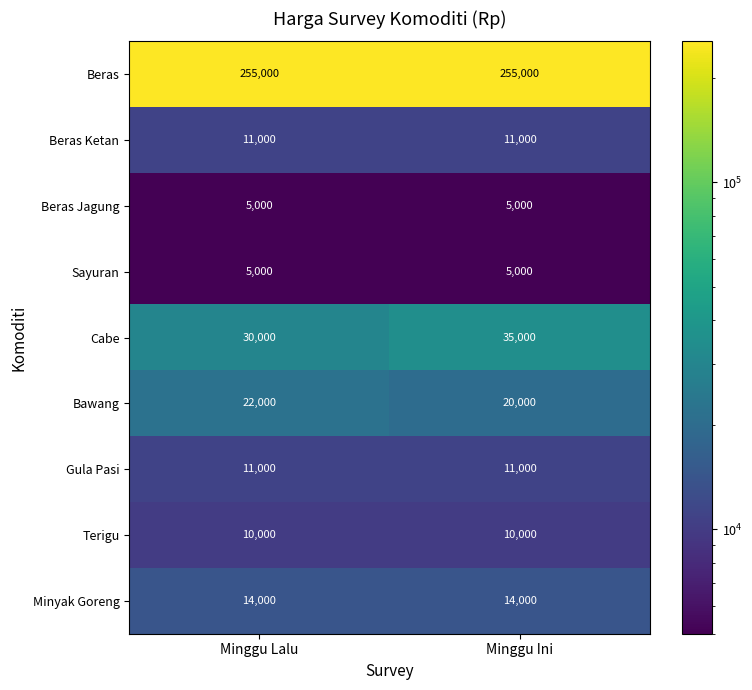

Reading left to right, transcribe all the data shown in this chart.

Beras: Minggu Lalu=255000	Minggu Ini=255000
Beras Ketan: Minggu Lalu=11000	Minggu Ini=11000
Beras Jagung: Minggu Lalu=5000	Minggu Ini=5000
Sayuran: Minggu Lalu=5000	Minggu Ini=5000
Cabe: Minggu Lalu=30000	Minggu Ini=35000
Bawang: Minggu Lalu=22000	Minggu Ini=20000
Gula Pasi: Minggu Lalu=11000	Minggu Ini=11000
Terigu: Minggu Lalu=10000	Minggu Ini=10000
Minyak Goreng: Minggu Lalu=14000	Minggu Ini=14000